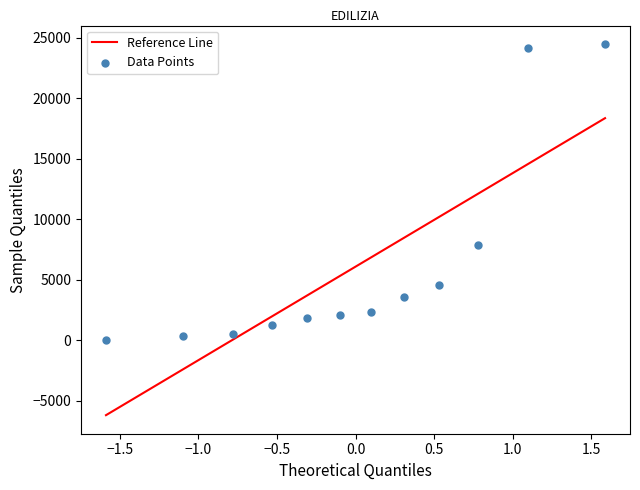

What Y value in the scatter plot is closest to 12233?

7848